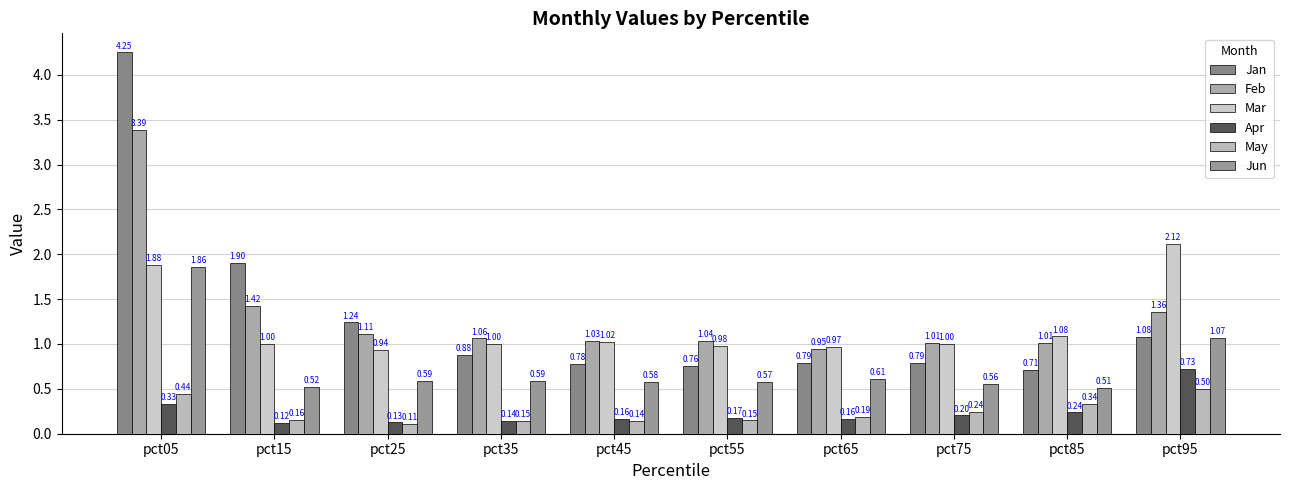

Rank the series at pct05 from highest to lowest value.

Jan, Feb, Mar, Jun, May, Apr